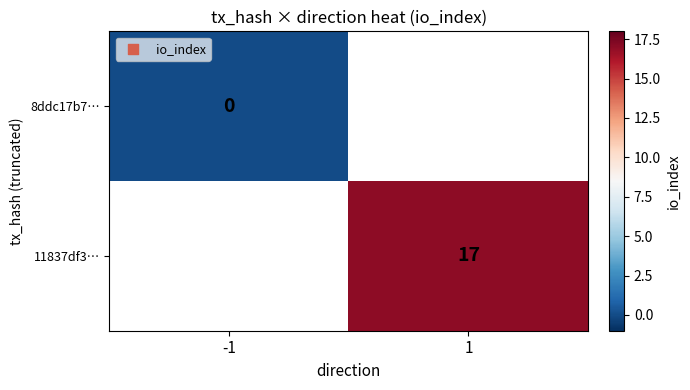

Is the value of 8ddc17b7… at -1 greater than the value of 11837df3… at 1?

No